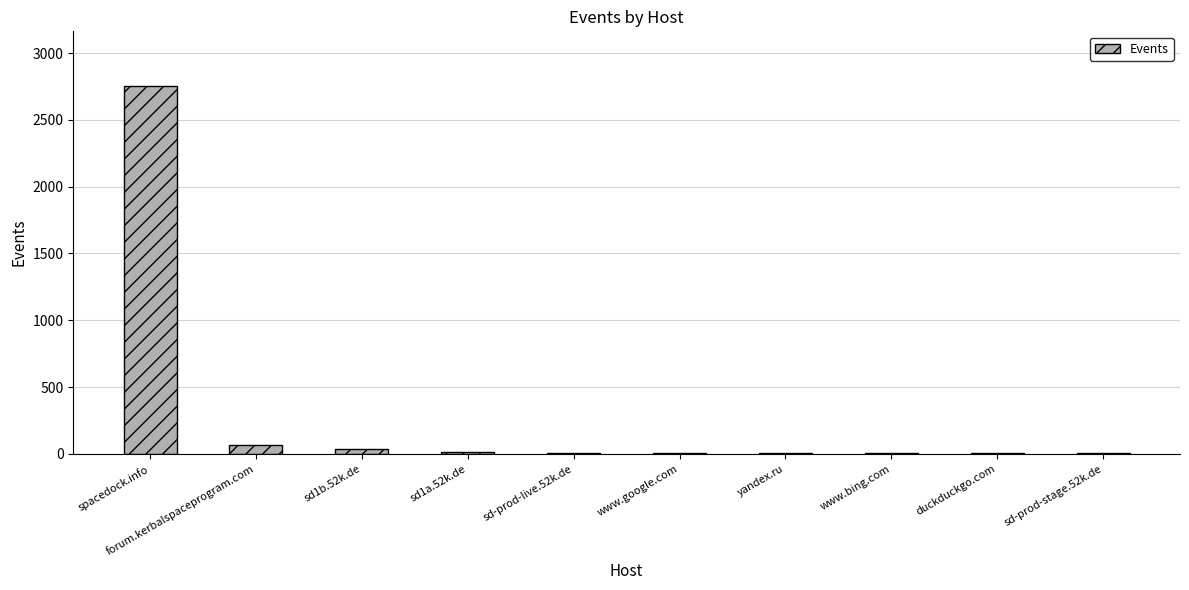

How many data points does each series have?

10